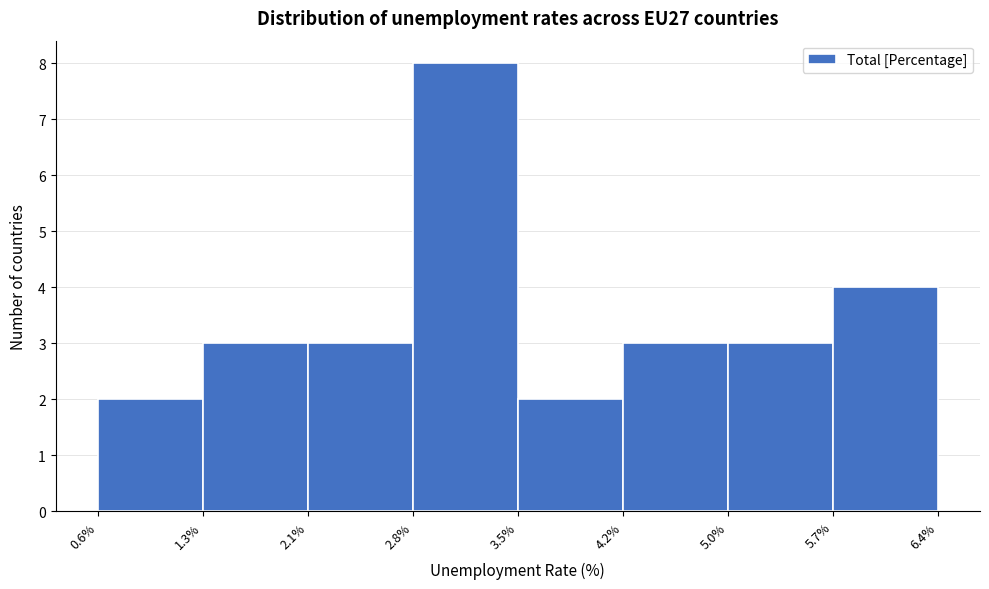

Reading left to right, list every bar in this chart as the range it spans on the x-axis followed by its height. The values are not printed on the chart, so give them approximately, as read against the axis.

0.6% to 1.3%: 2
1.3% to 2.1%: 3
2.1% to 2.8%: 3
2.8% to 3.5%: 8
3.5% to 4.2%: 2
4.2% to 5.0%: 3
5.0% to 5.7%: 3
5.7% to 6.4%: 4